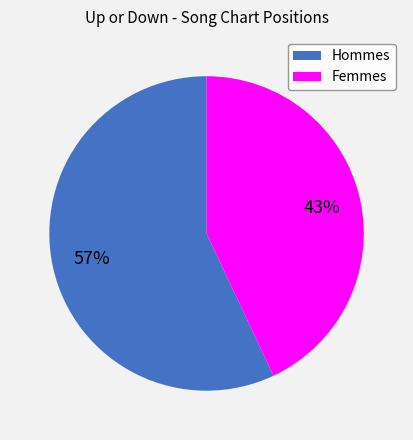

Which slice is the smallest?

Femmes